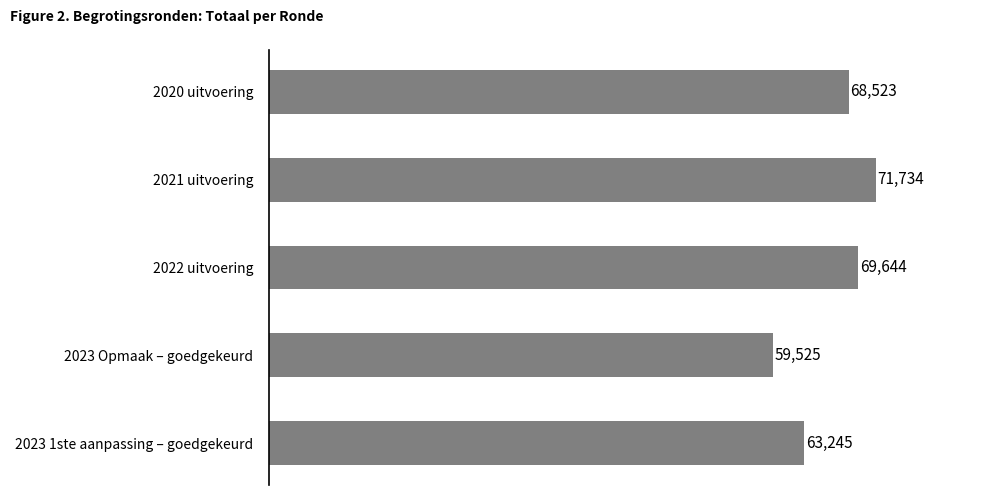

Which category has the highest value across all series?

2021 uitvoering